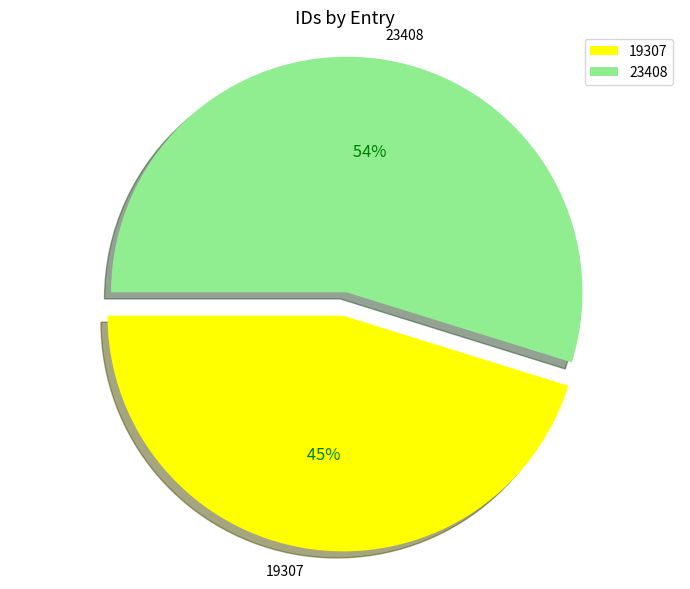

What is the change in value from 19307 to 23408?

+4101